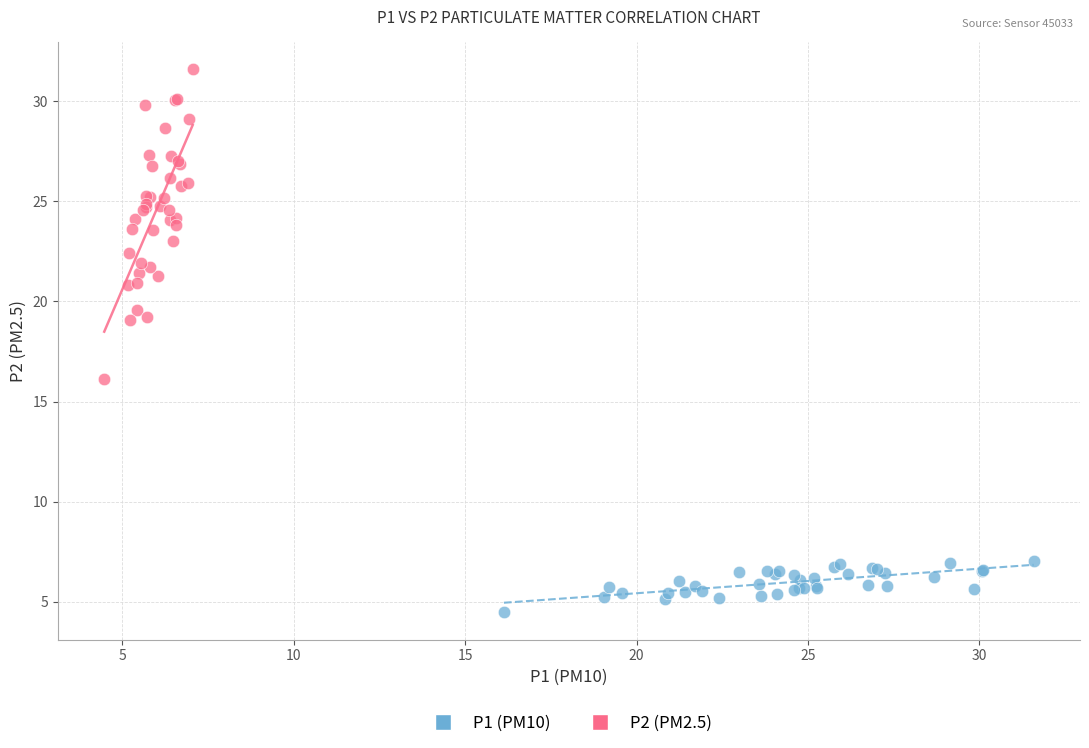

Which series has the largest Y range (max minus min)?

P2 (PM2.5)